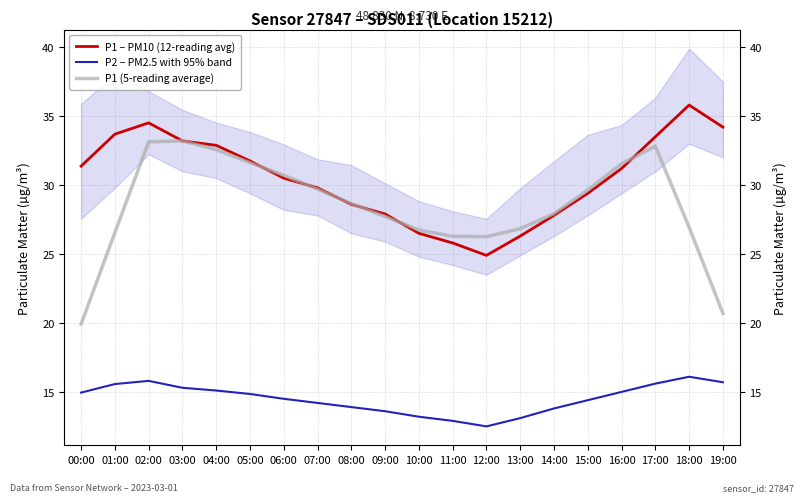

What is the sum of all P1 – PM10 (12-reading avg) values?

609.6